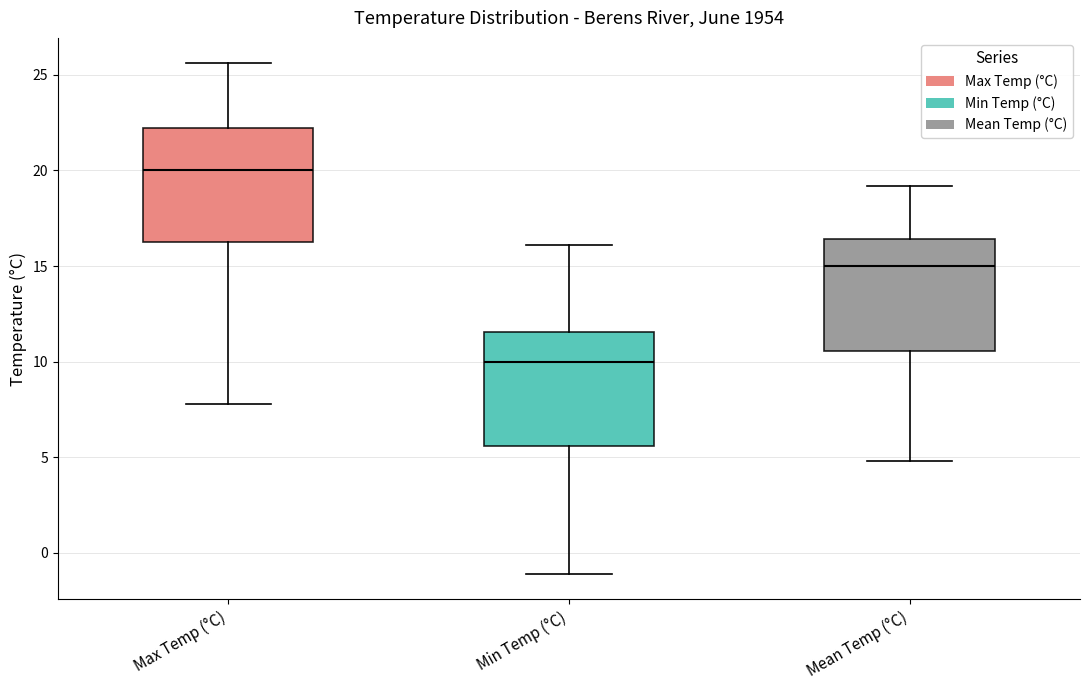

Where is the lower edge of the box for Max Temp (°C) on the y-axis? The values are not printed on the chart, so give them approximately, as read against the axis.

16.5